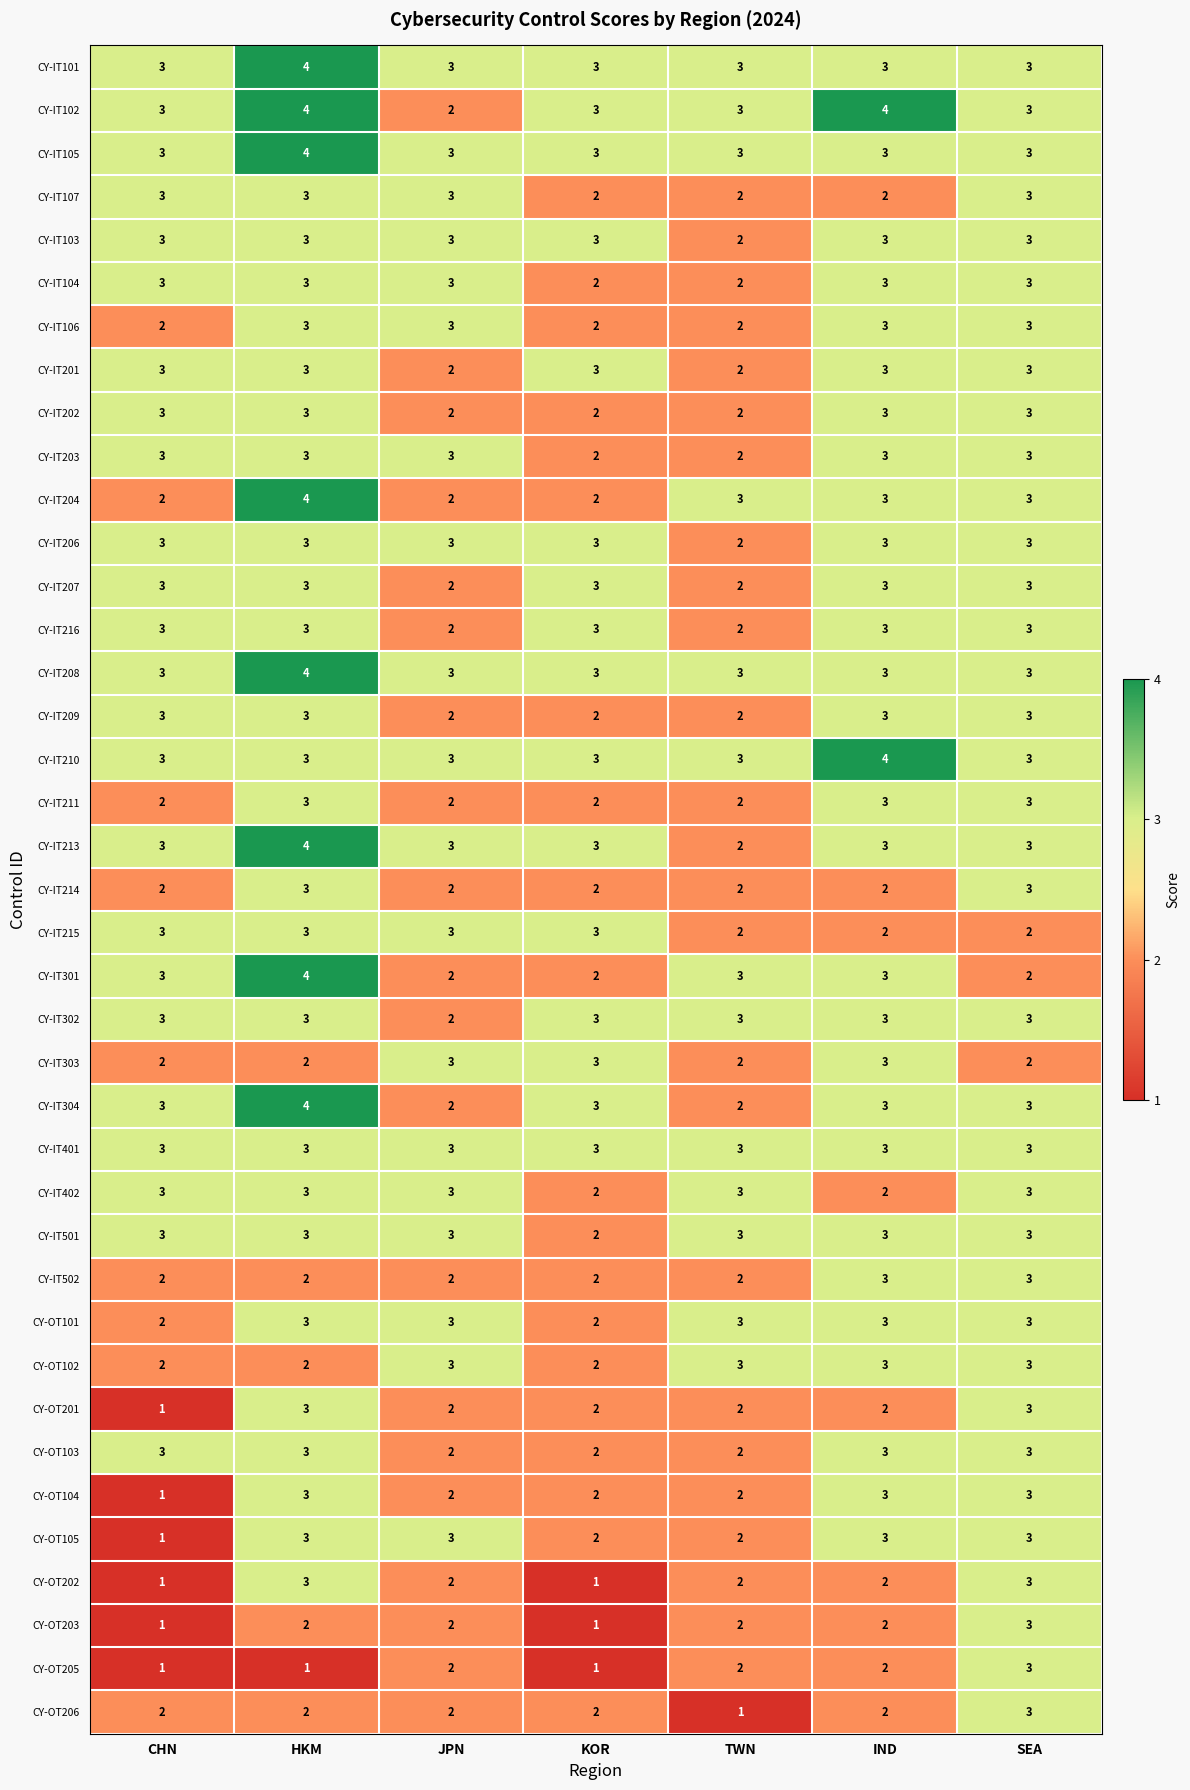

At which category is the sum across all series the highest?

HKM